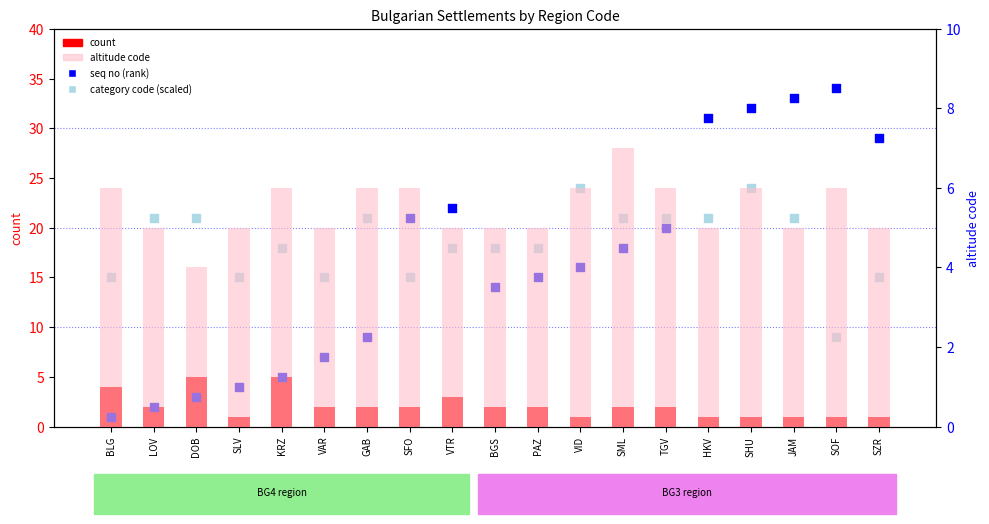

Which series reaches the minimum Y coordinate?

count